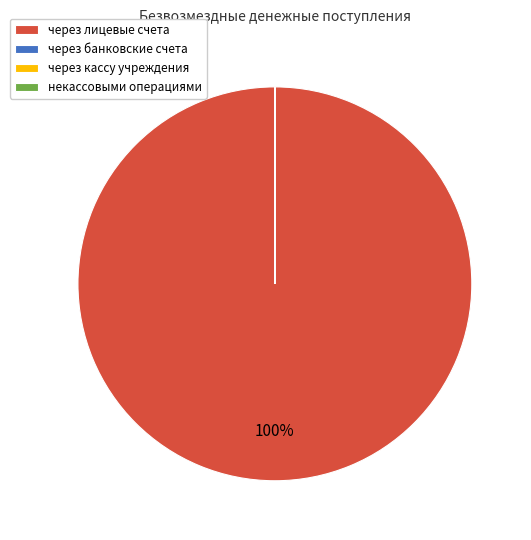

What is the majority slice?

через лицевые счета